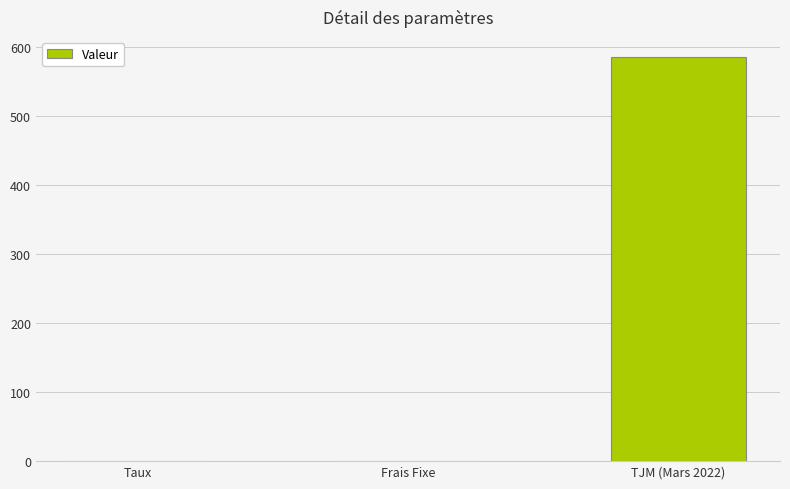

What is the approximate value at Taux?

0.1